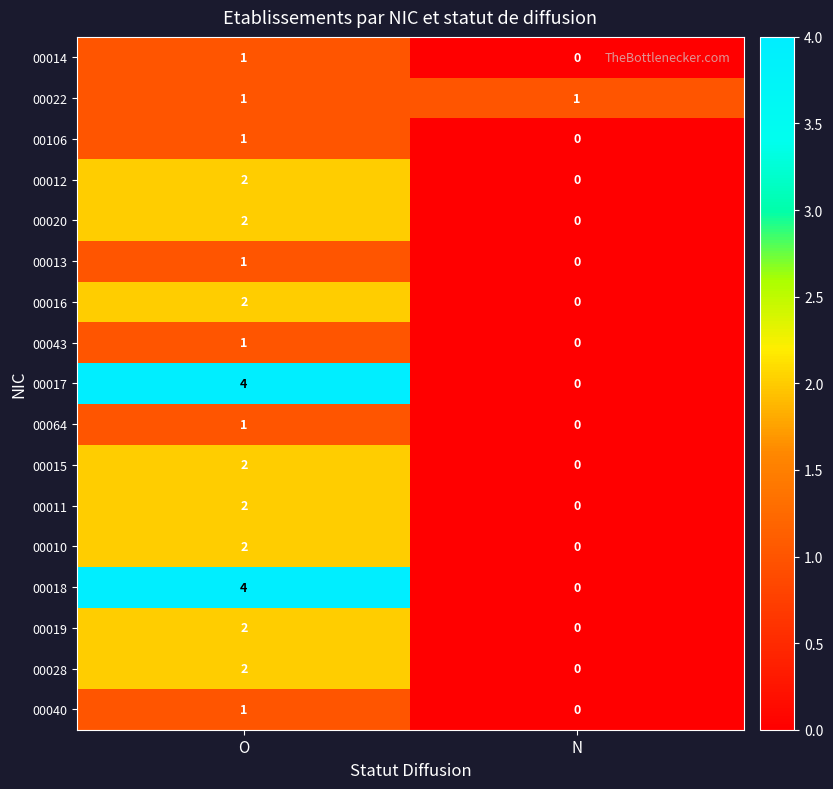

At which category is the sum across all series the highest?

O